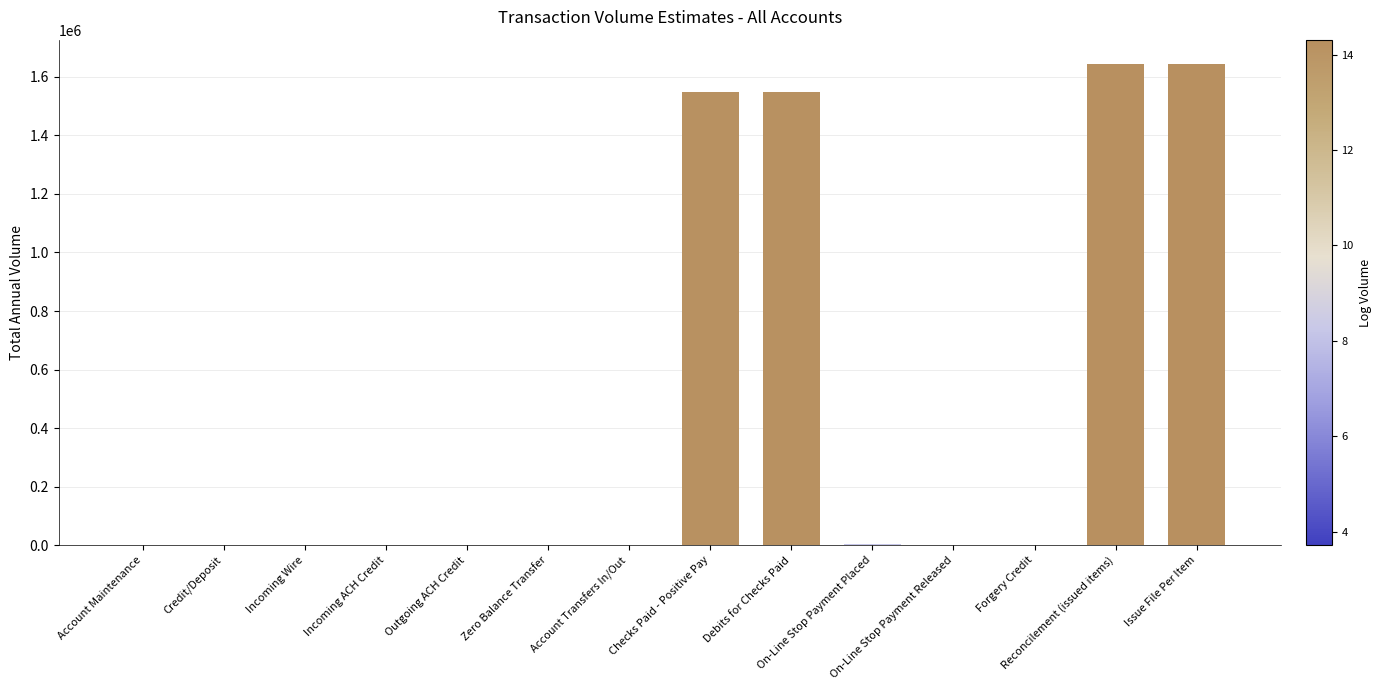

How many distinct data groups are displayed?

1